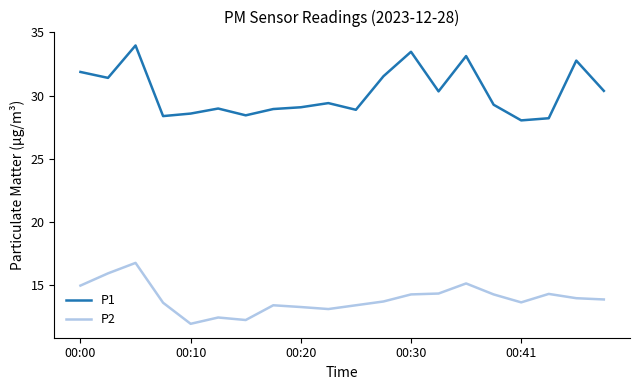

How many lines are shown in the chart?

2